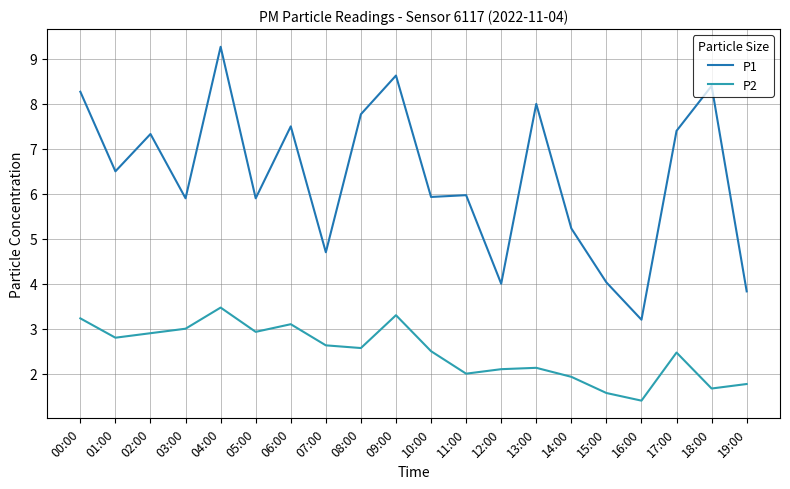

Rank the series at 08:00 from highest to lowest value.

P1, P2